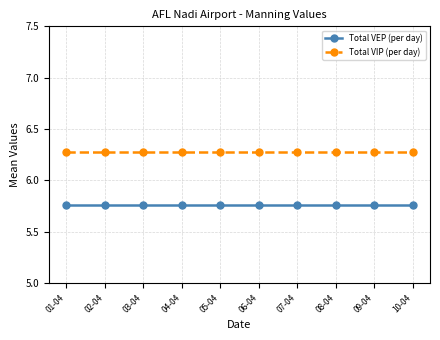

List the series in order of their peak value, highest first.

Total VIP (per day), Total VEP (per day)